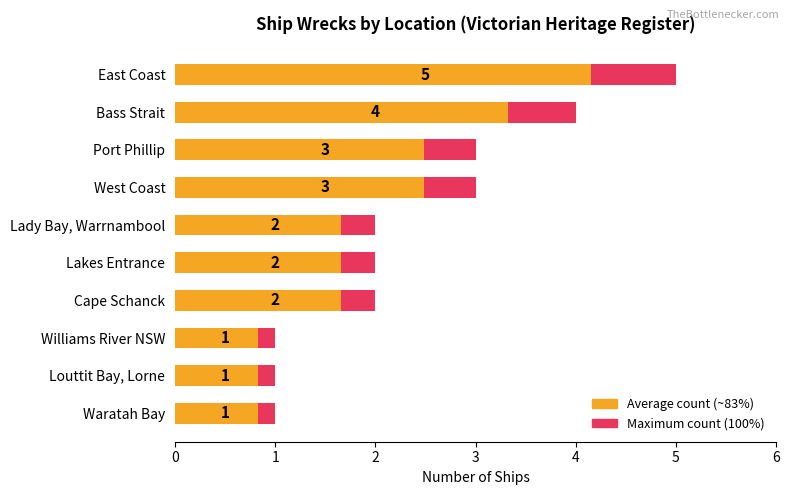

Is the value of Maximum count at Louttit Bay, Lorne greater than the value of Average count at East Coast?

No